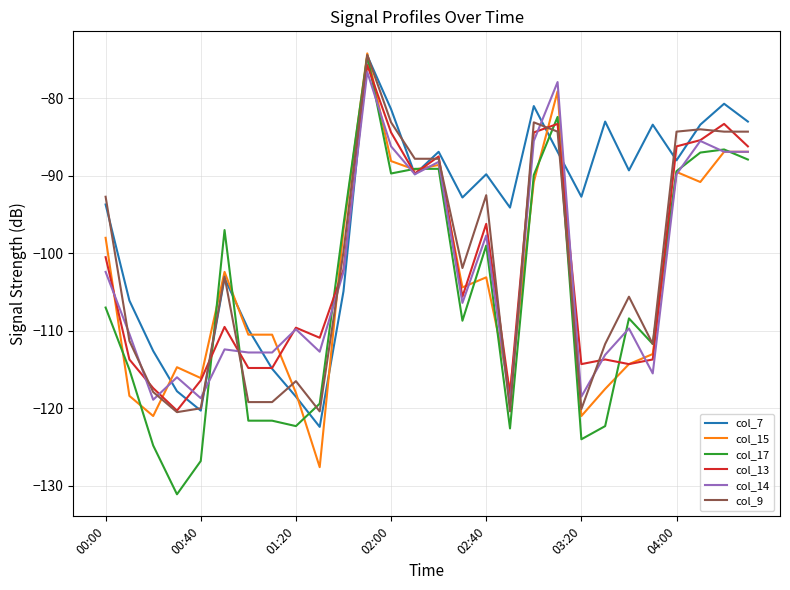

Which series has the largest total across all categories?

col_7